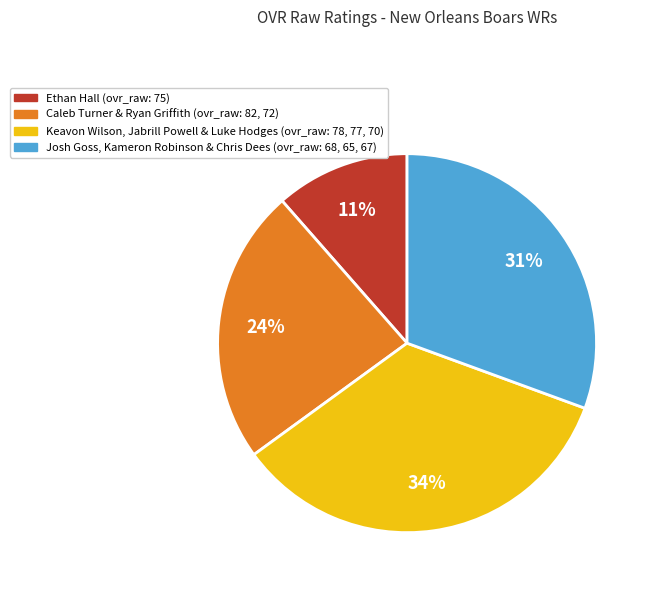

Is there a majority slice in this chart?

No